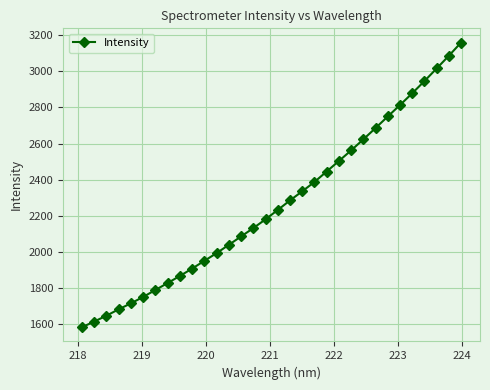

What is the minimum value shown in the chart?

1584.6